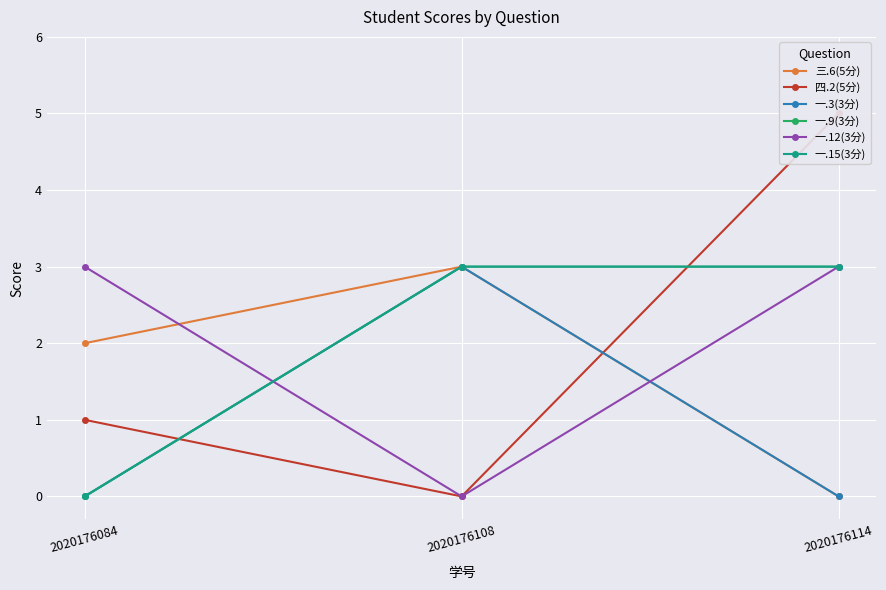

Is the value of 一.12(3分) at 2020176114 greater than the value of 一.9(3分) at 2020176084?

Yes